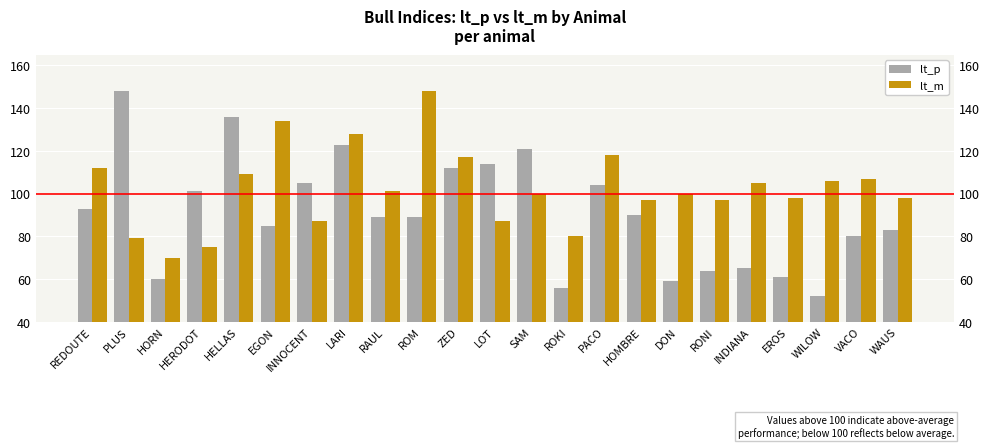

At which category does the chart reach its peak across all series?

PLUS